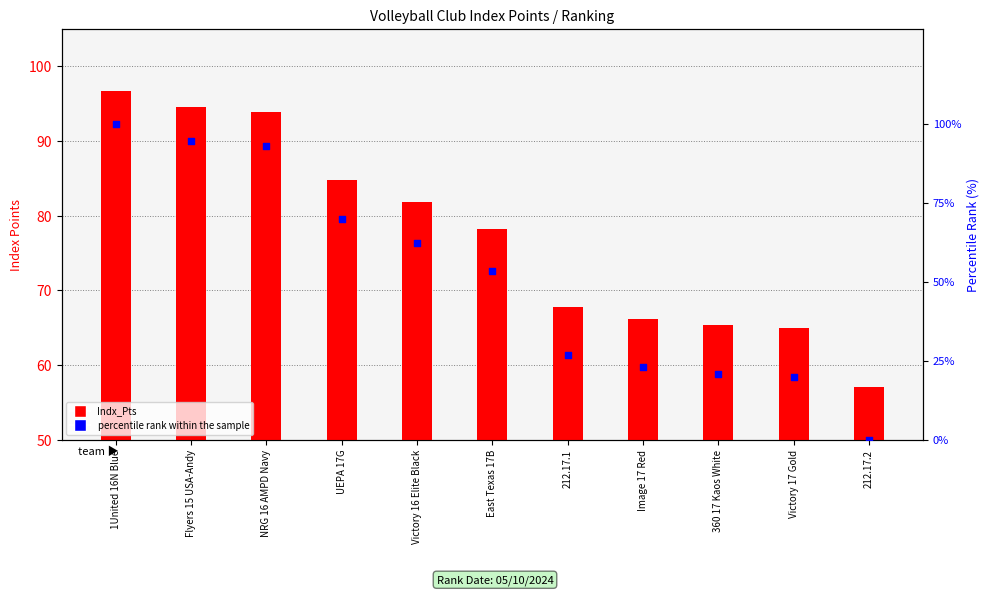

Which series reaches the minimum Y coordinate?

percentile rank within the sample